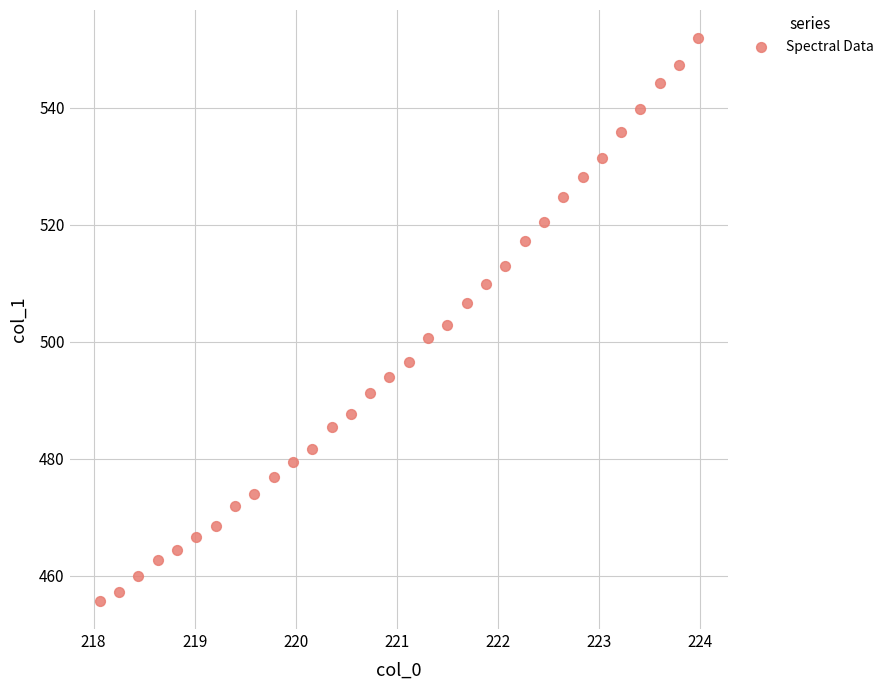

What is the range of Y values (max minus min)?

96.2